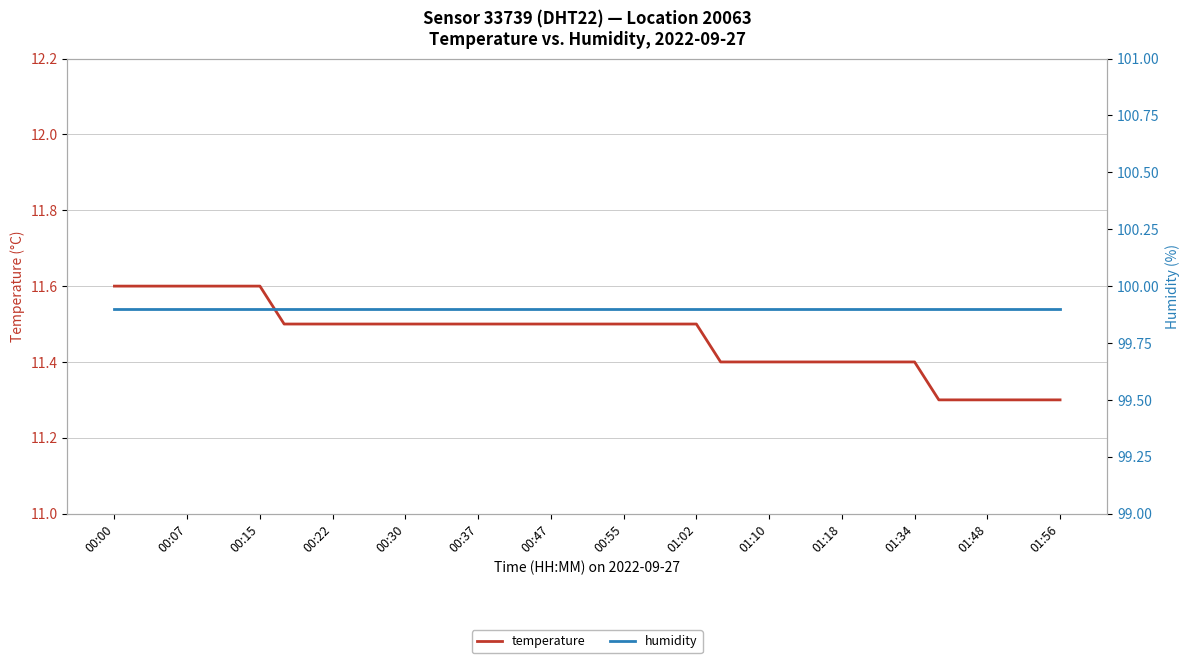

True or false: humidity and temperature intersect in this chart.

False